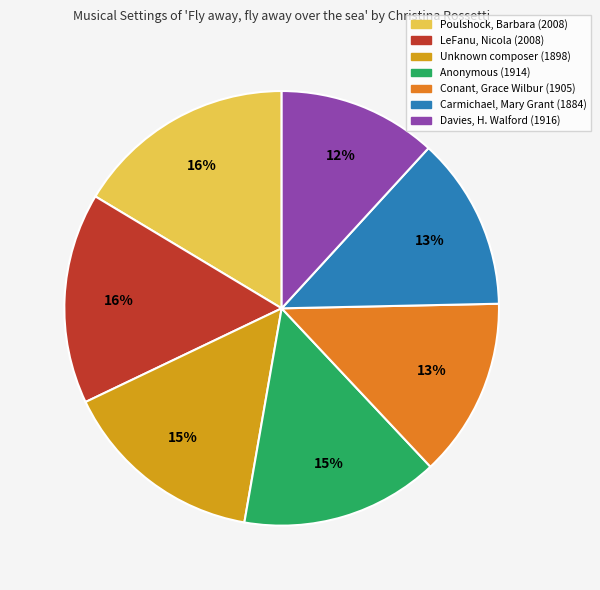

True or false: Unknown composer (1898) accounts for 15% of the total.

True